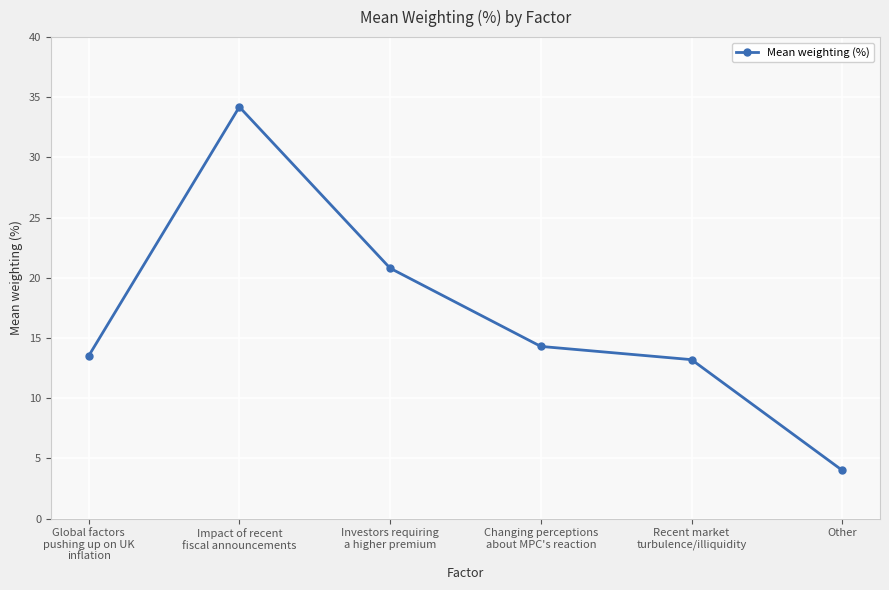

Which category has the lowest value across all series?

Other